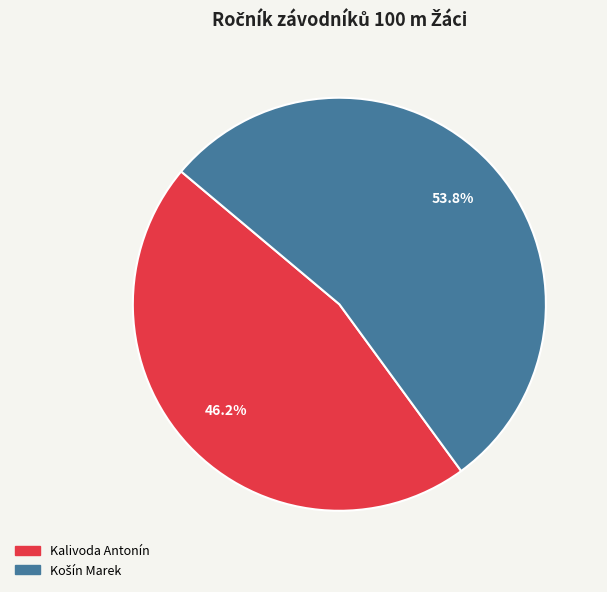

What is the smallest slice in the pie chart?

Kalivoda Antonín